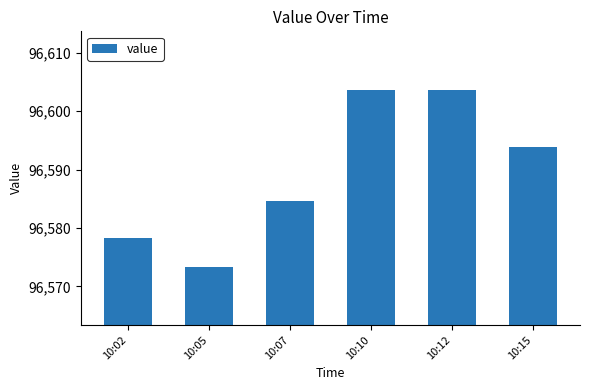

Count the number of data series in this chart.

1